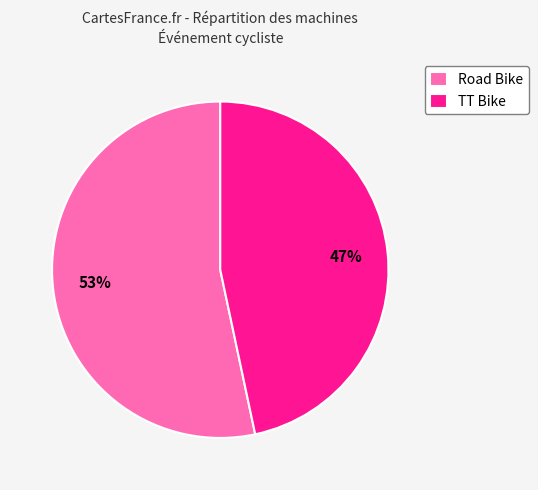

True or false: Road Bike accounts for 44% of the total.

False